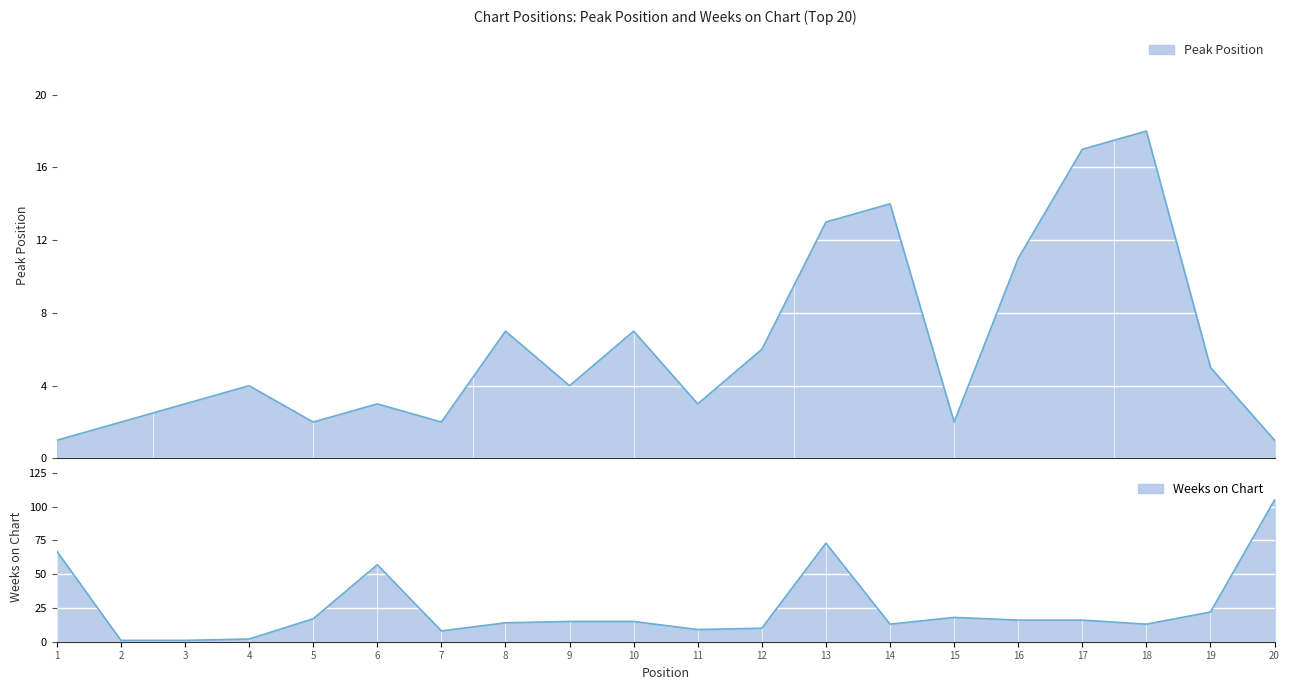

How many data points in Weeks on Chart are less than 15?

9